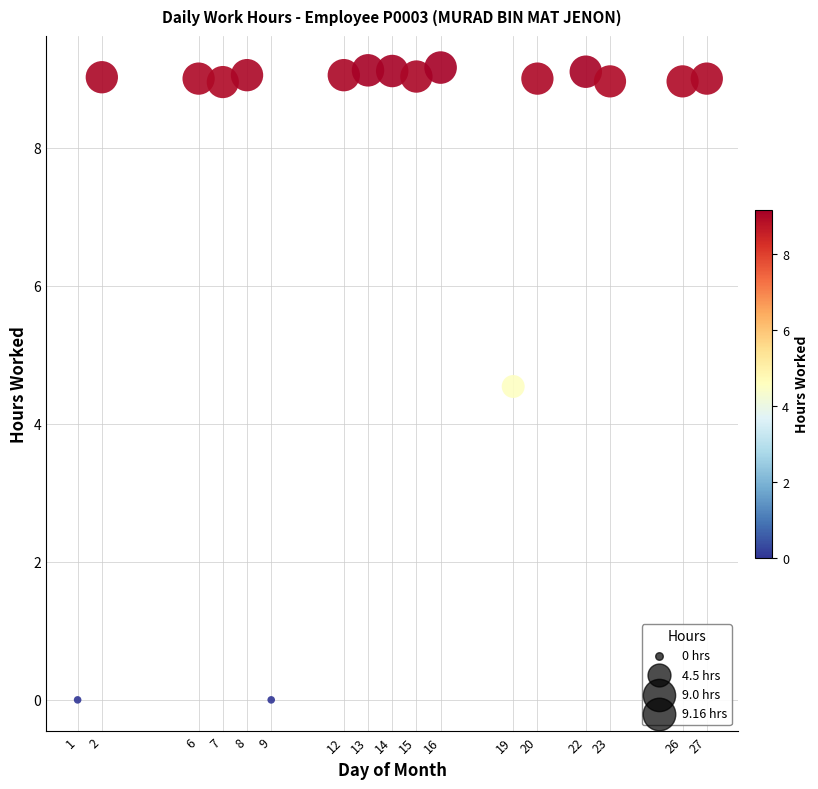

What is the range of X values (max minus min)?

26.0